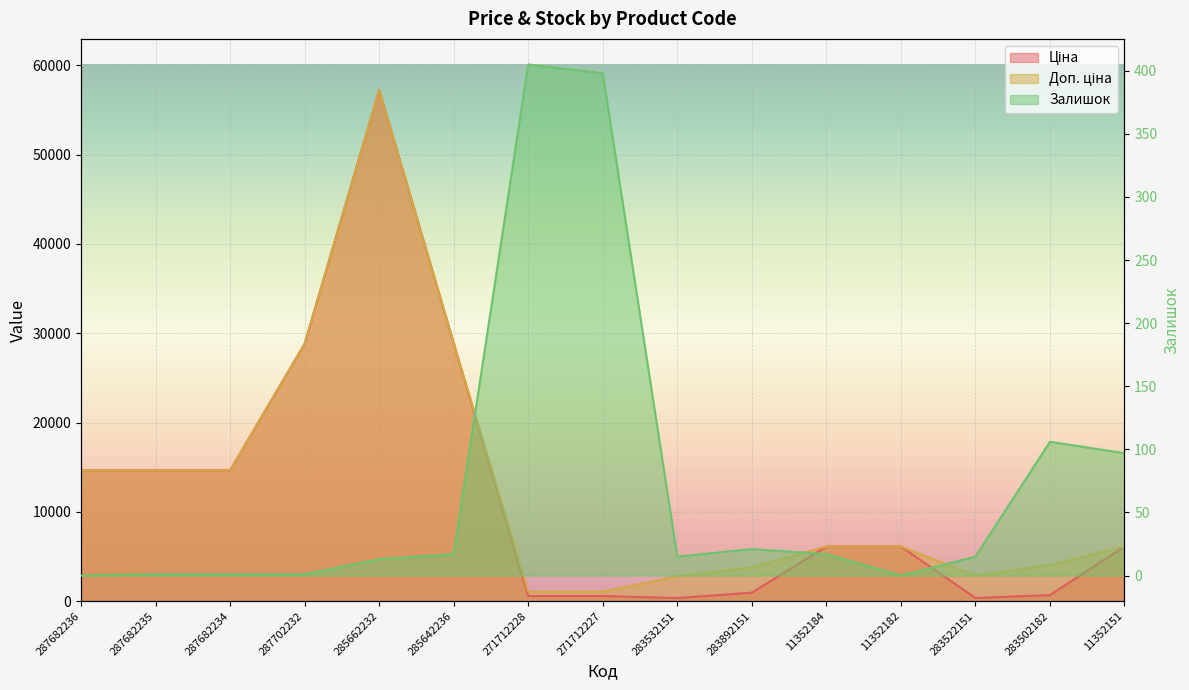

How many interior local valleys does the Ціна series have?

2